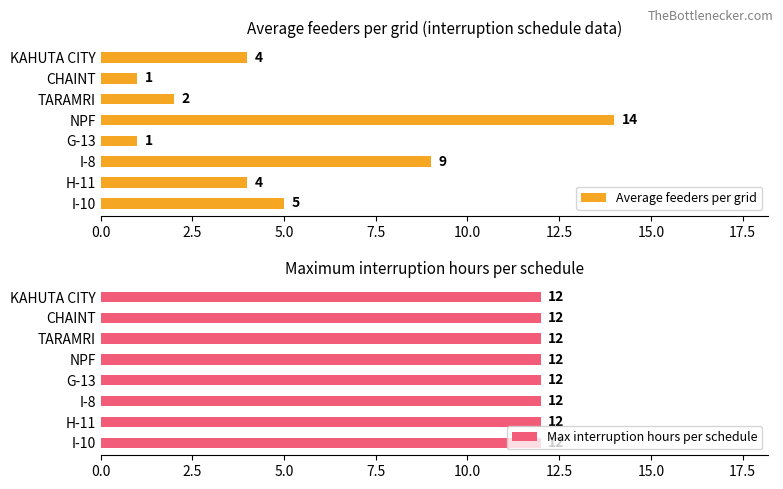

Is it true that Average feeders per grid equals 7.6 at I-10?

False